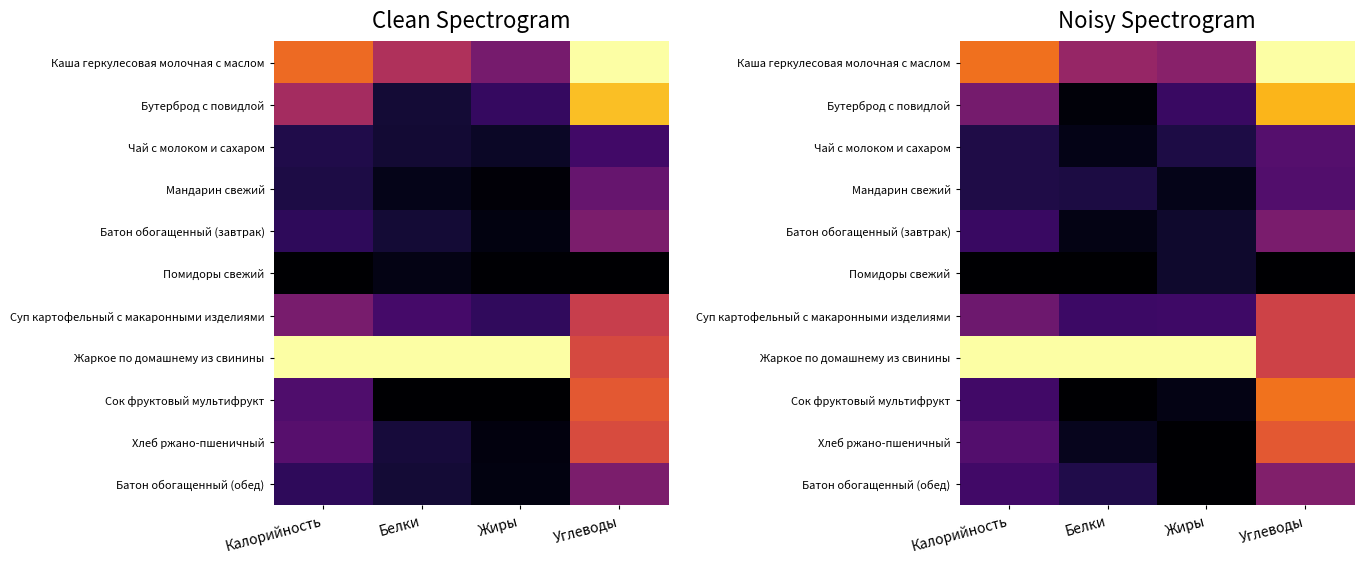

Is the value of Сок фруктовый мультифрукт at Белки greater than the value of Батон обогащенный (завтрак) at Углеводы?

No